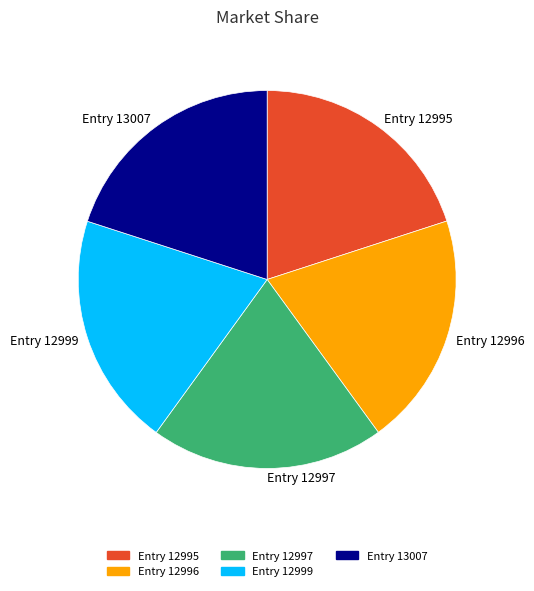

True or false: Entry 12995 accounts for 30% of the total.

False